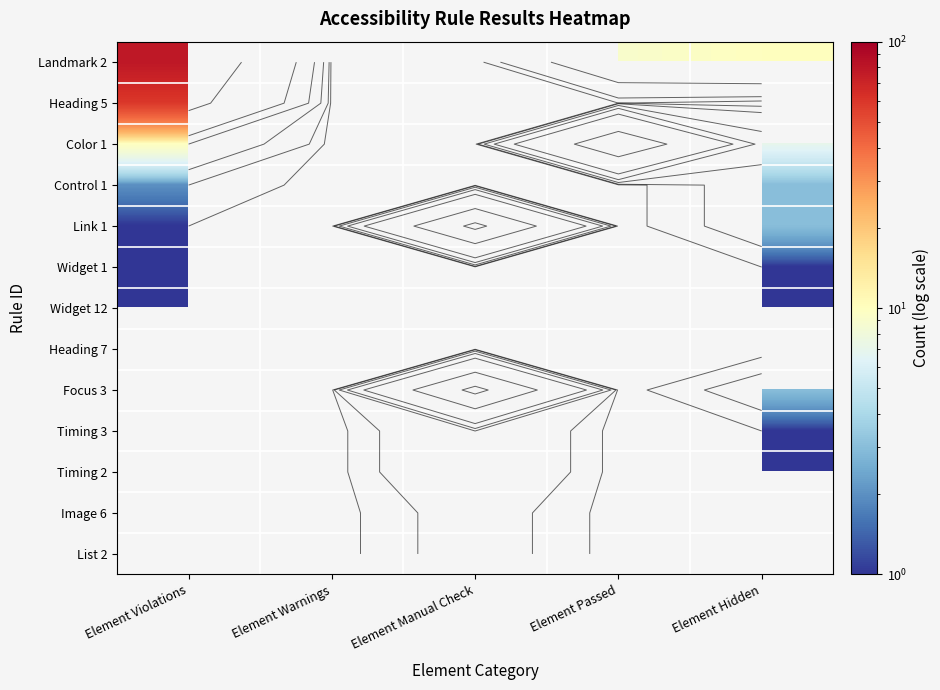

Which label corresponds to the smallest value in the chart?

Element Passed